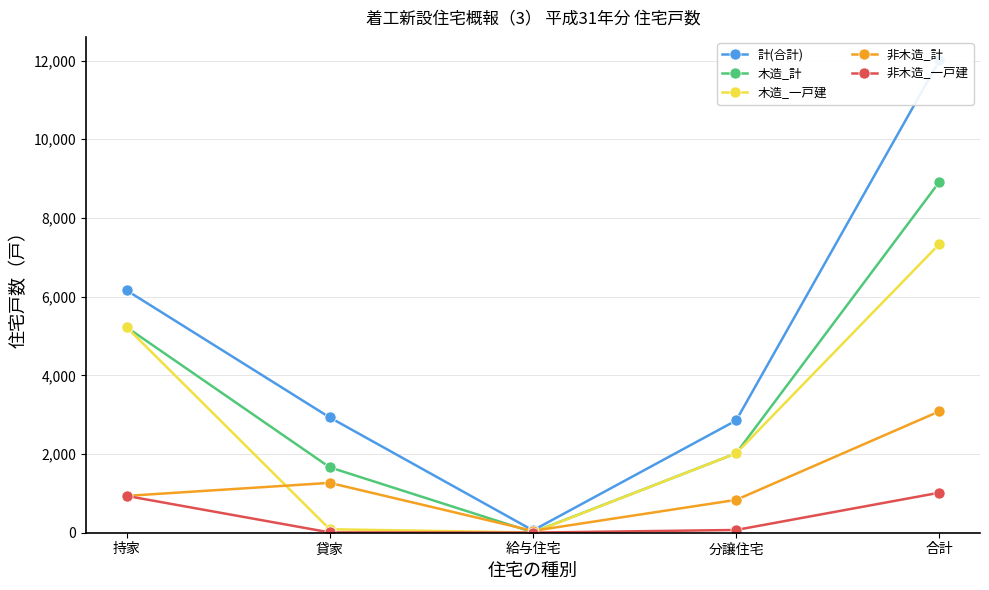

Where is 計(合計) nearest to the value 6030?

持家